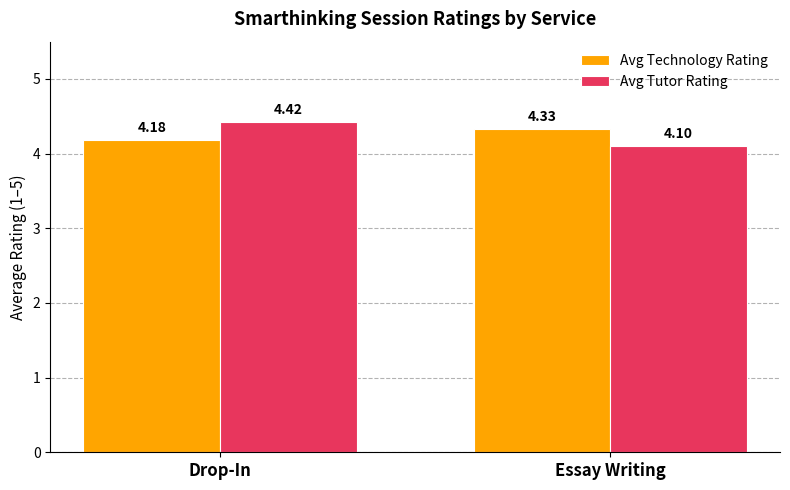

The value of Avg Tutor Rating at Essay Writing is 1.3. True or false?

False